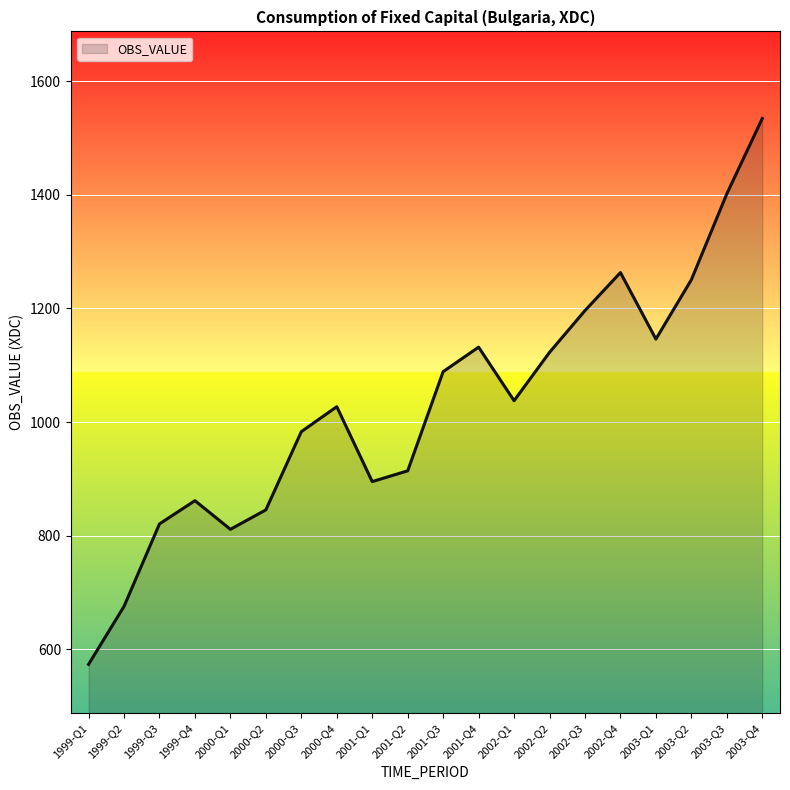

The chart shows a value of 323.3 at 2000-Q4. True or false?

False